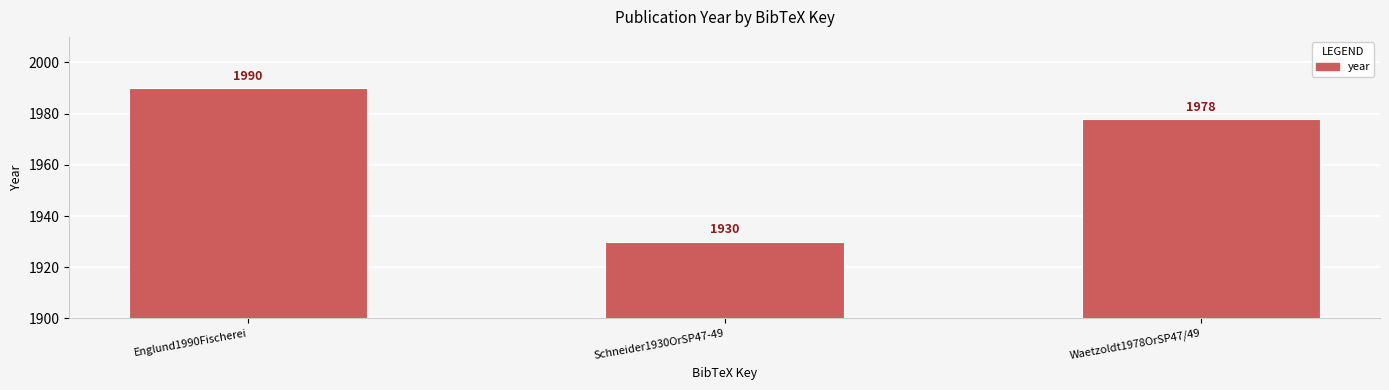

Which category has the lowest value across all series?

Schneider1930OrSP47-49